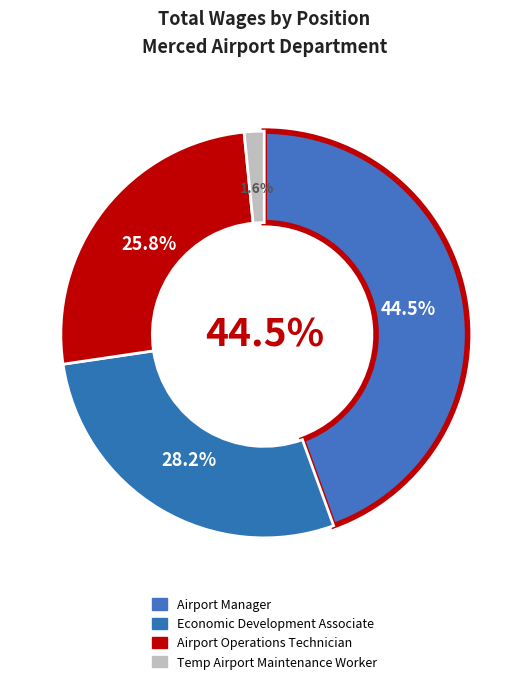

Which category has the biggest portion of the pie?

Airport Manager